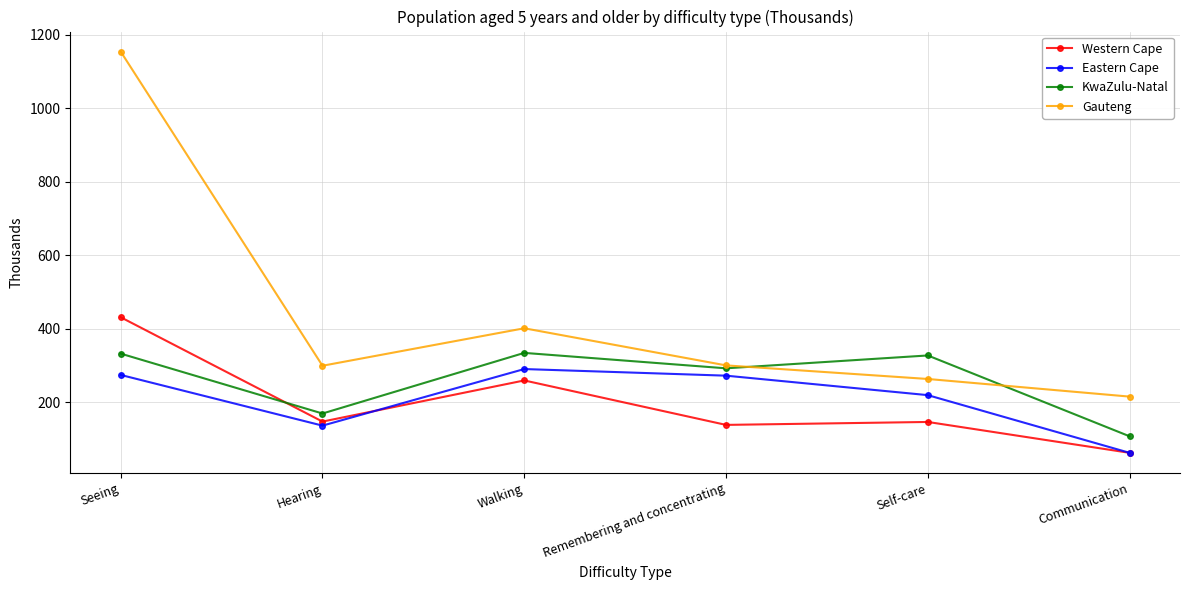

Which series has the largest total across all categories?

Gauteng